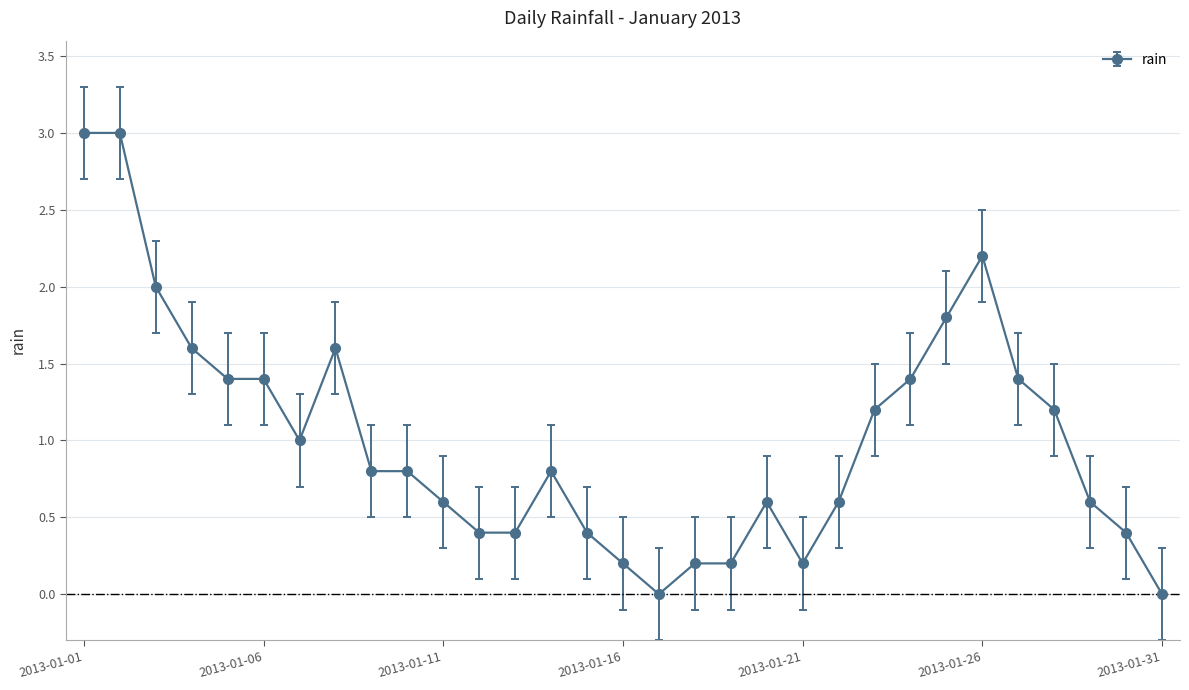

What is the average value?

1.0